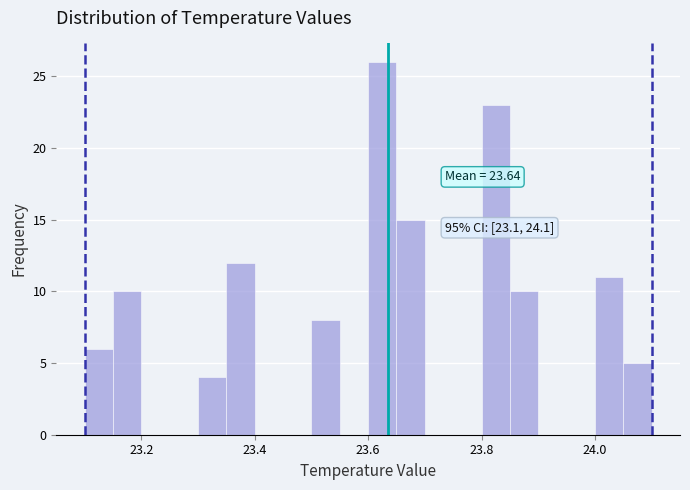

Read against the x-axis, roughly where is the centre of the tallest bar?

23.62